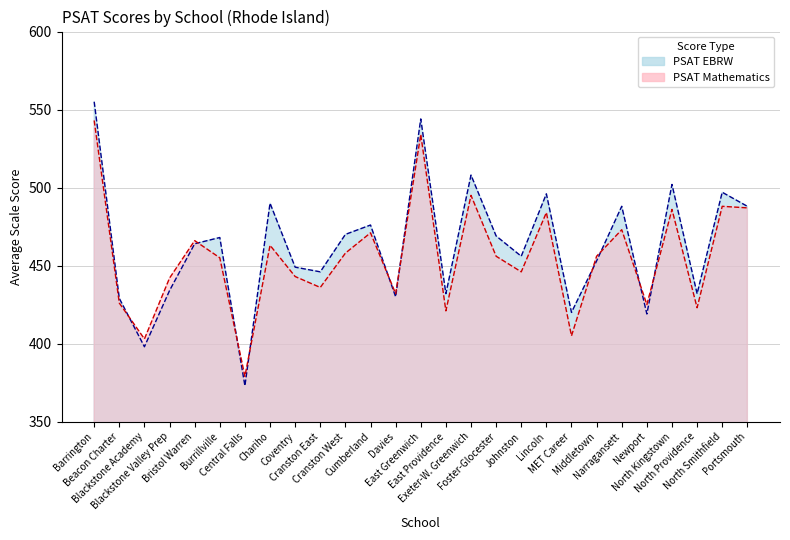

What is the value of the PSAT EBRW point at the 24th from the left?

502